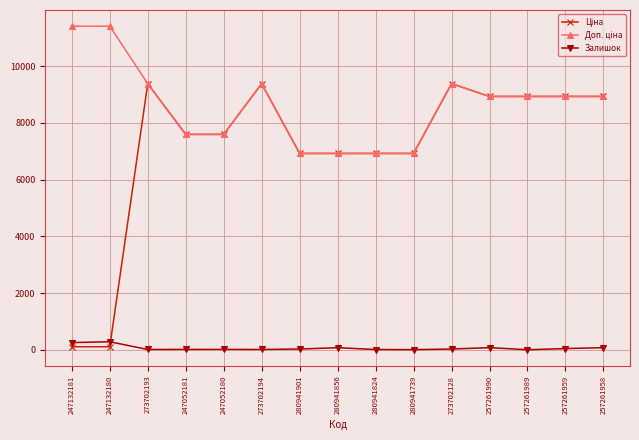

What position from the right is 247132180?

14